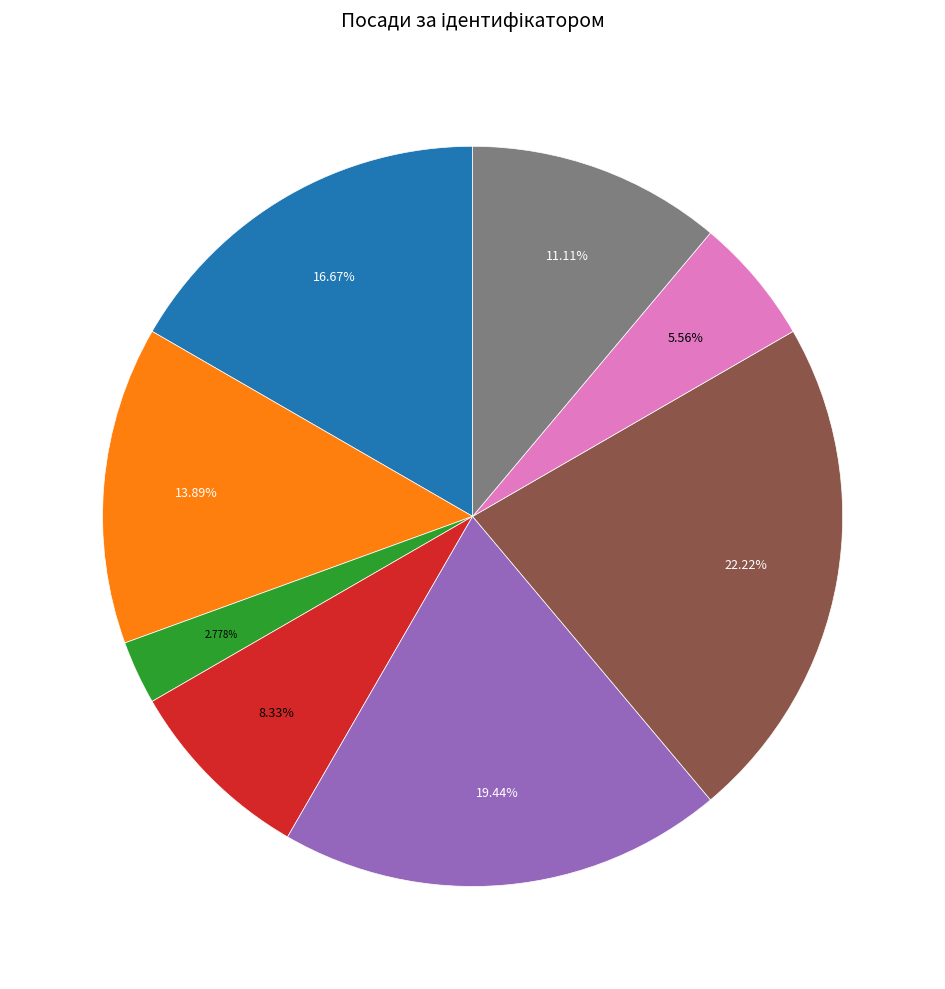

Is there a majority slice in this chart?

No